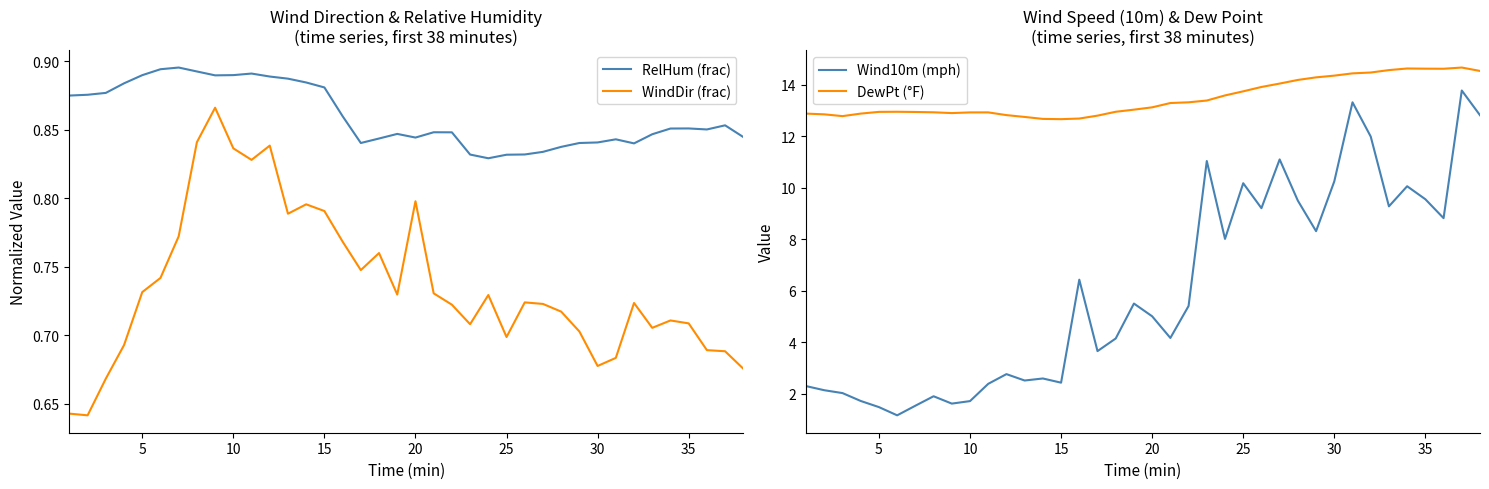

Which series has the largest total across all categories?

DewPt (°F)